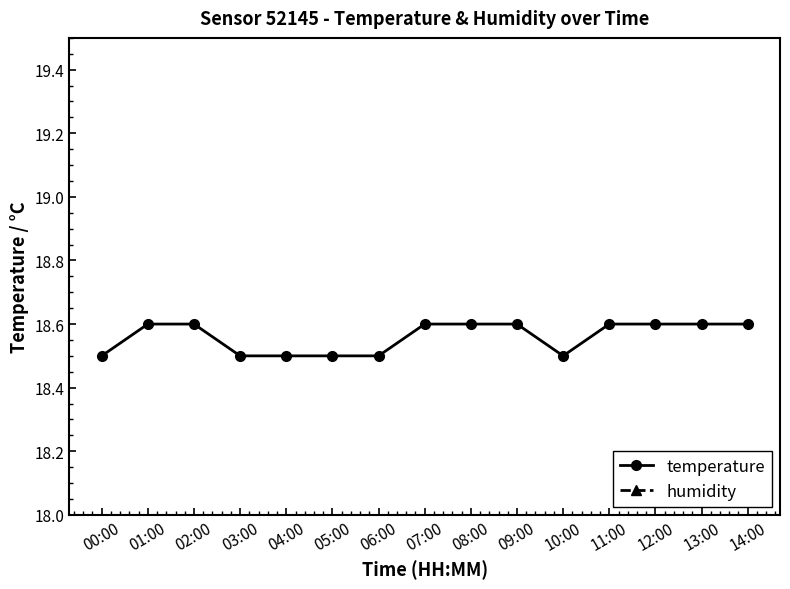

True or false: humidity has a value of 59.2 at 11:00.

False